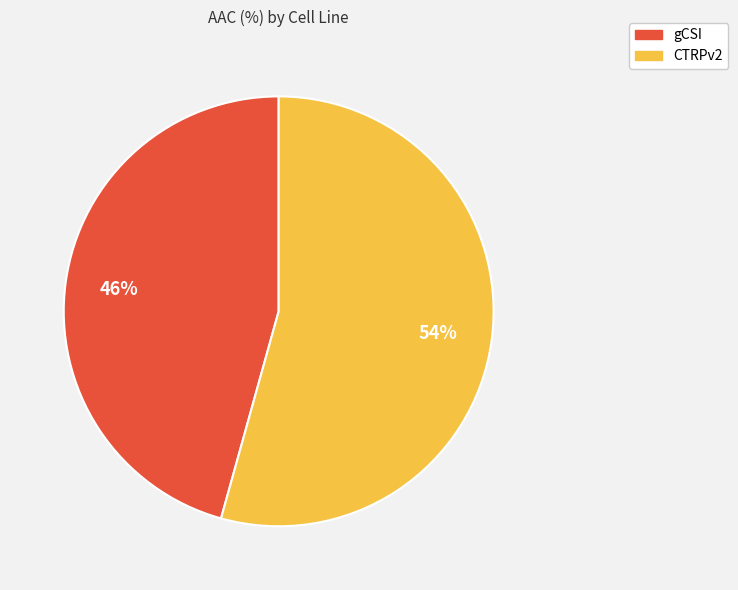

Does gCSI represent more than half of the total?

No